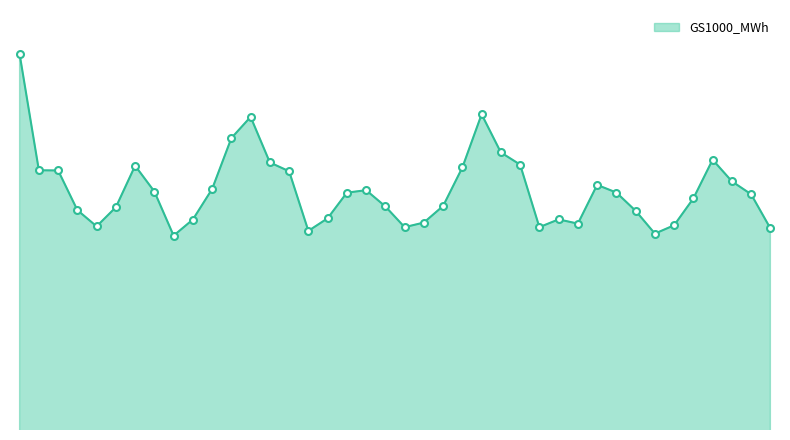

What is the label of the 28th point from the right?

2014-1